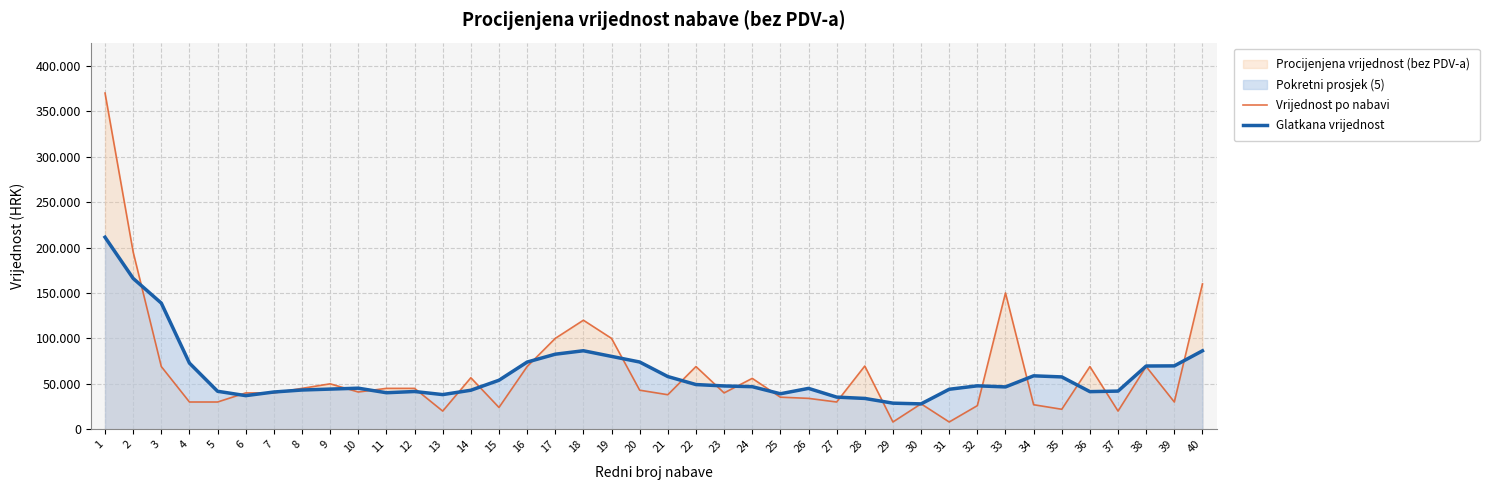

True or false: Glatkana vrijednost has a value of 27920.0 at 30.

True